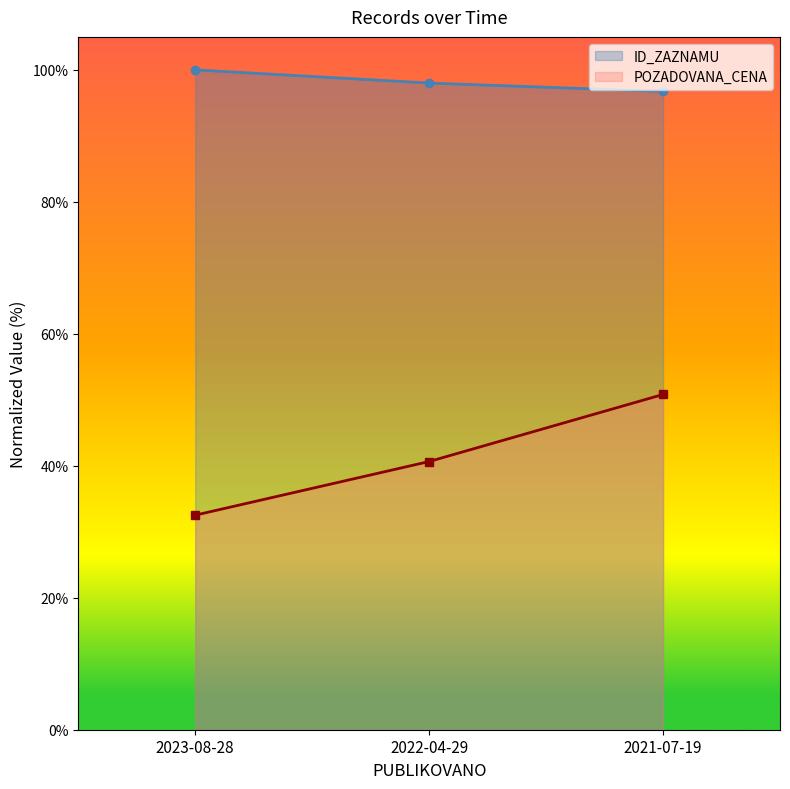

At how many categories does at least one series exceed 98?

2